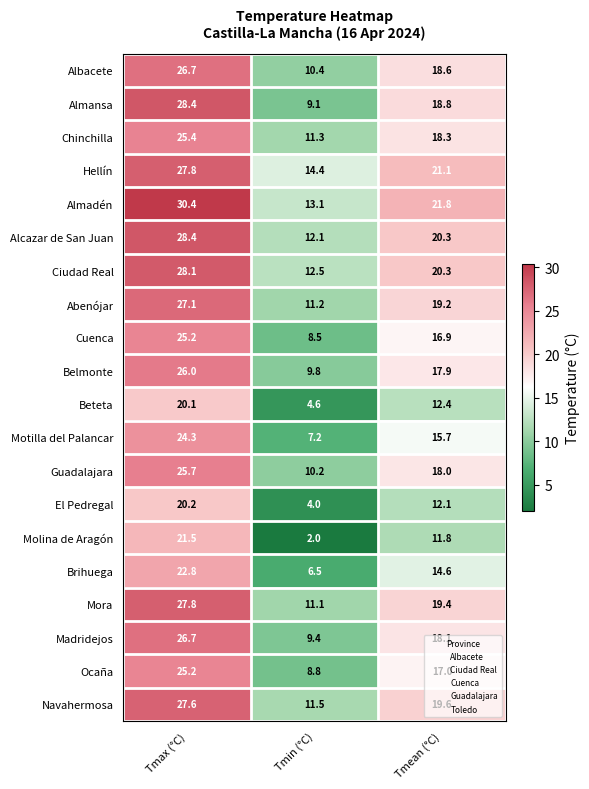

True or false: Almadén has a value of 13.1 at Tmin (°C).

True